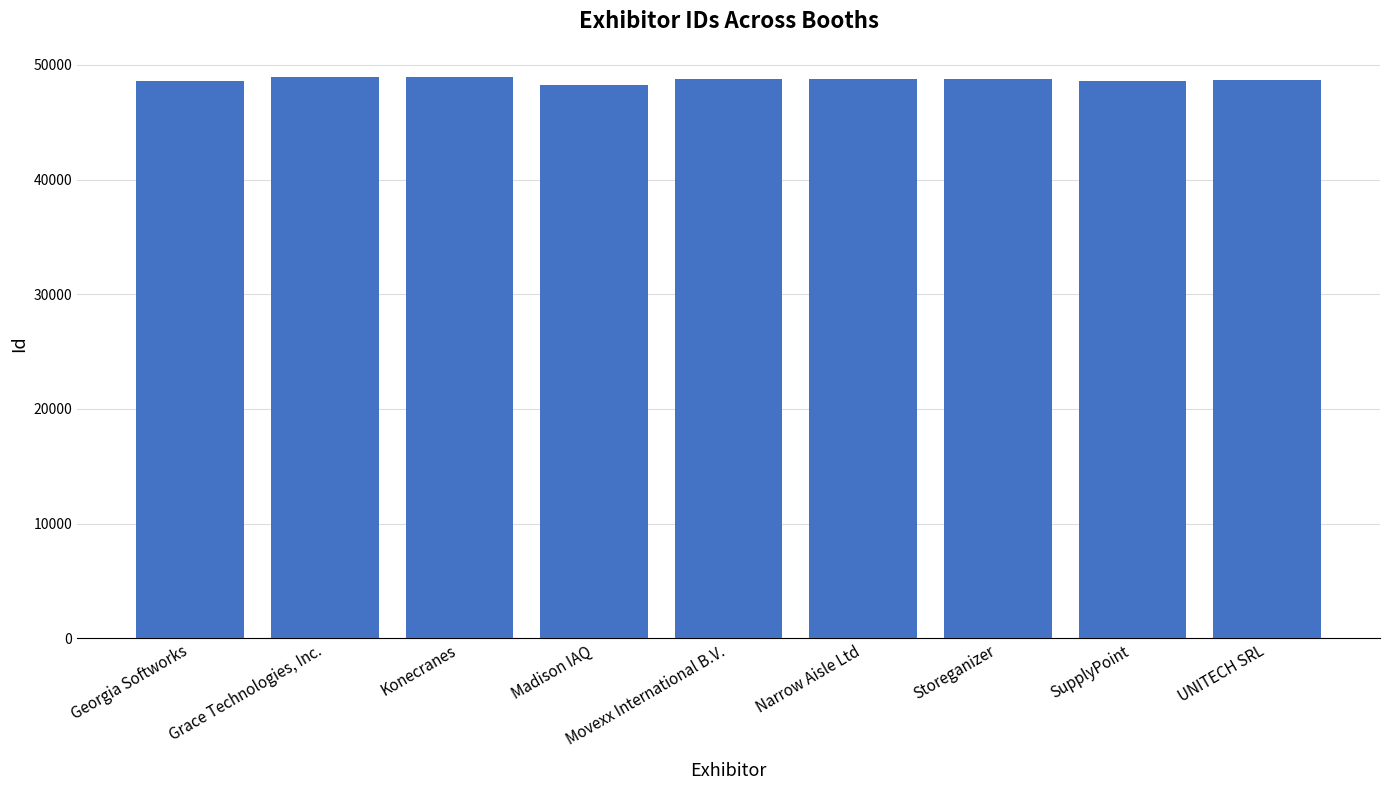

Approximately how many times larger is the value at UNITECH SRL compared to Georgia Softworks?

1.0